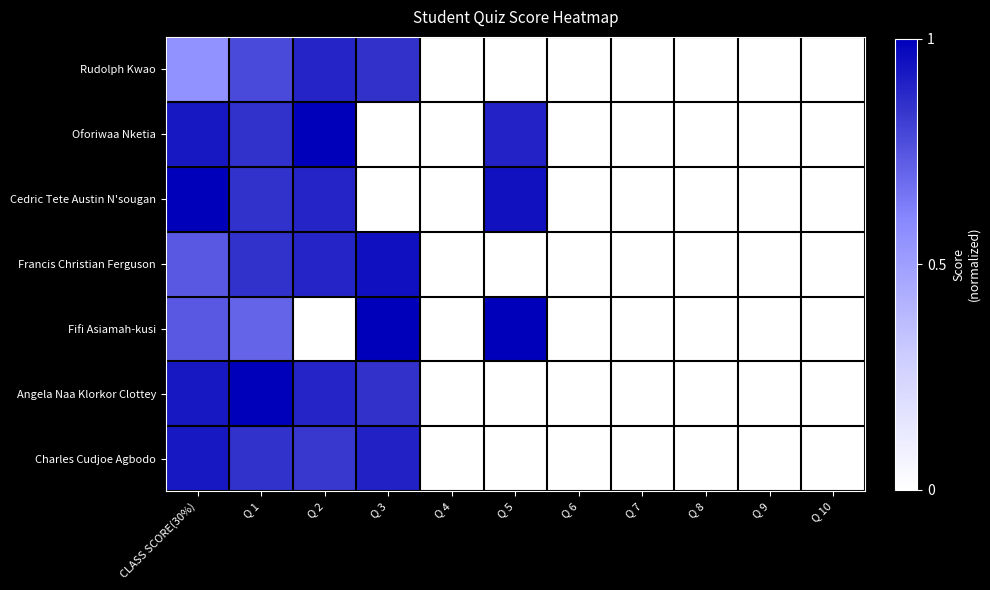

What is the maximum value shown in the chart?

1.0